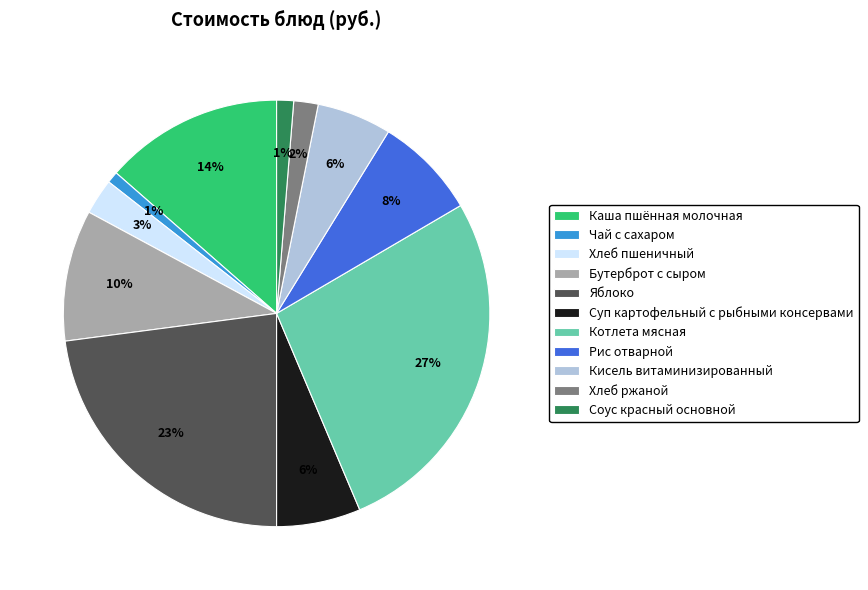

What is the largest slice in the pie chart?

Котлета мясная